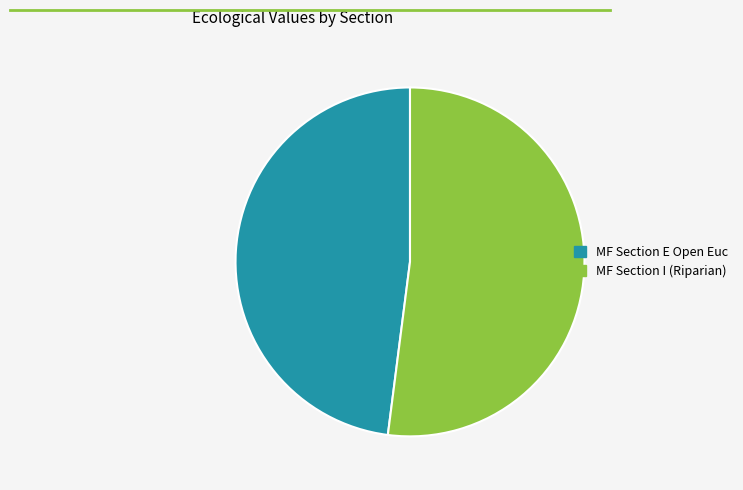

True or false: MF Section I (Riparian) accounts for 52% of the total.

True